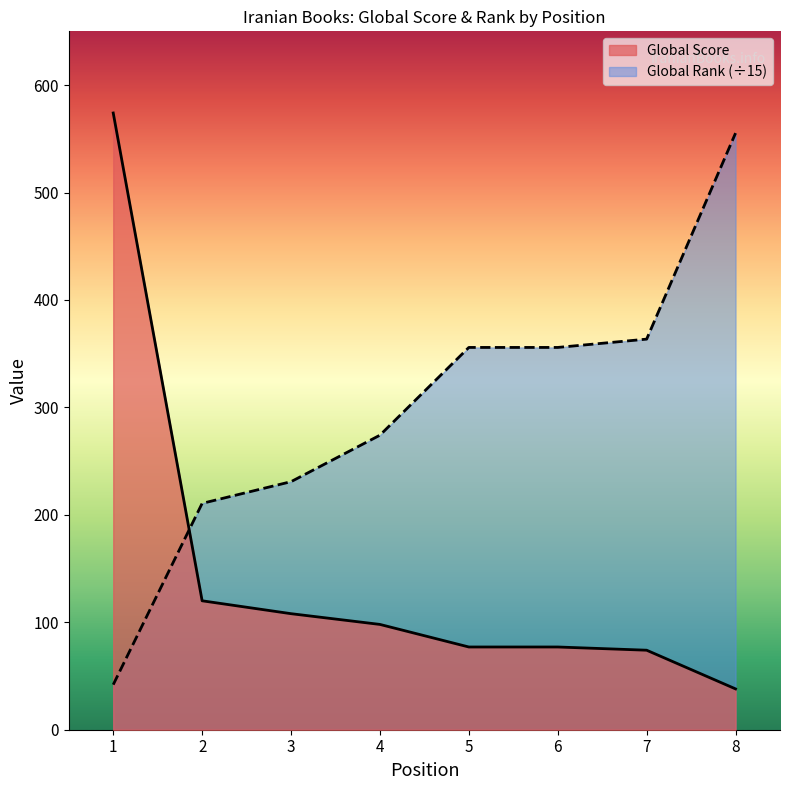

Where is Global Rank nearest to the value 298?

4